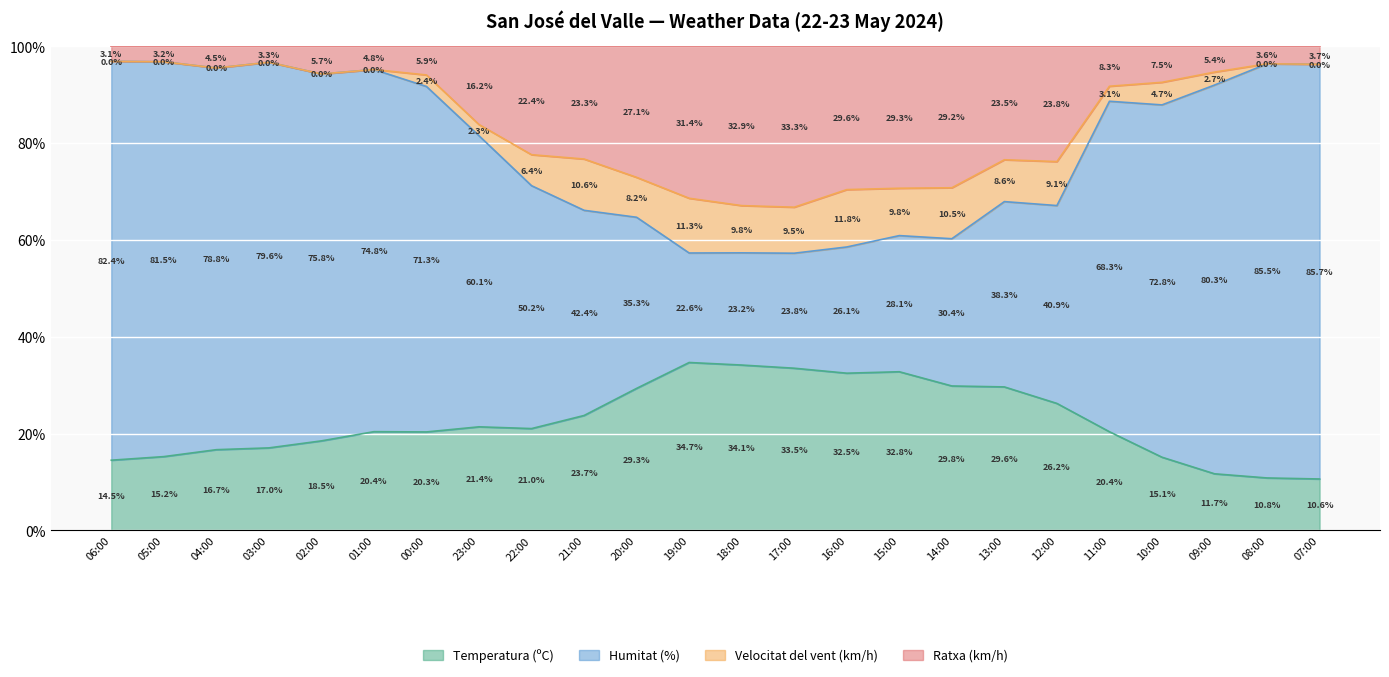

List the labels in order of Temperatura (ºC) value, smallest first.

07:00, 08:00, 09:00, 06:00, 10:00, 05:00, 04:00, 03:00, 02:00, 00:00, 11:00, 01:00, 22:00, 23:00, 21:00, 12:00, 20:00, 13:00, 14:00, 16:00, 15:00, 17:00, 18:00, 19:00